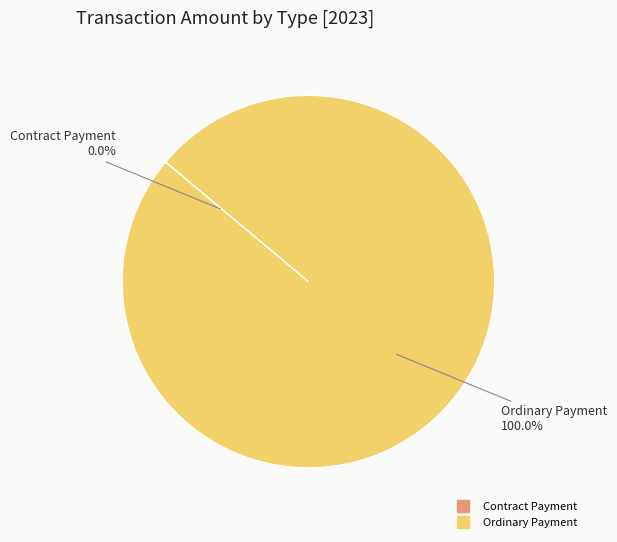

Which category has the biggest portion of the pie?

Ordinary Payment